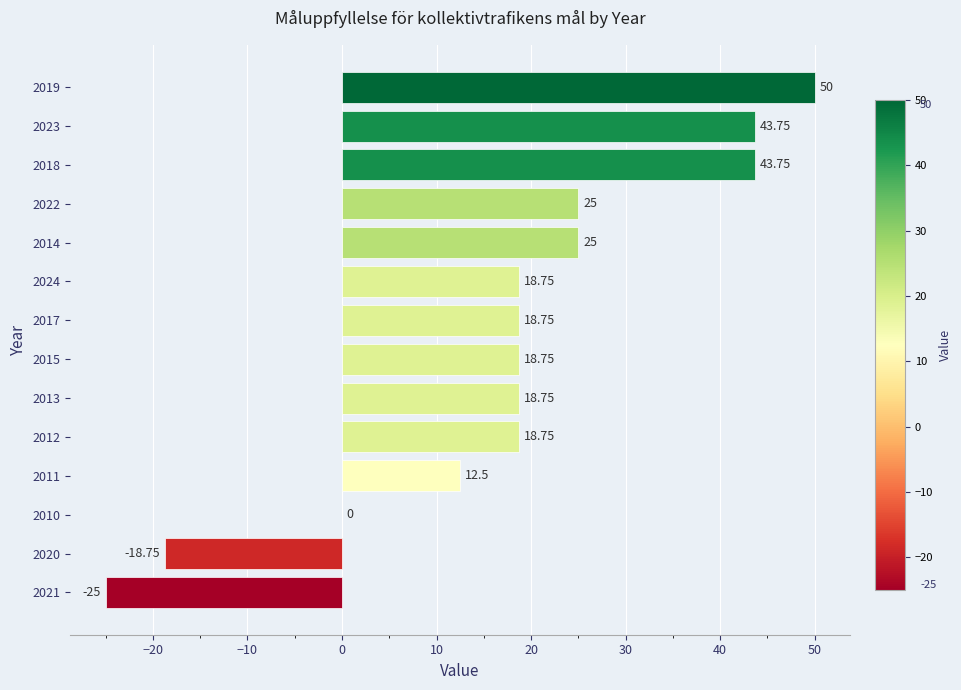

What is the change in value from 2017 to 2023?

+25.0